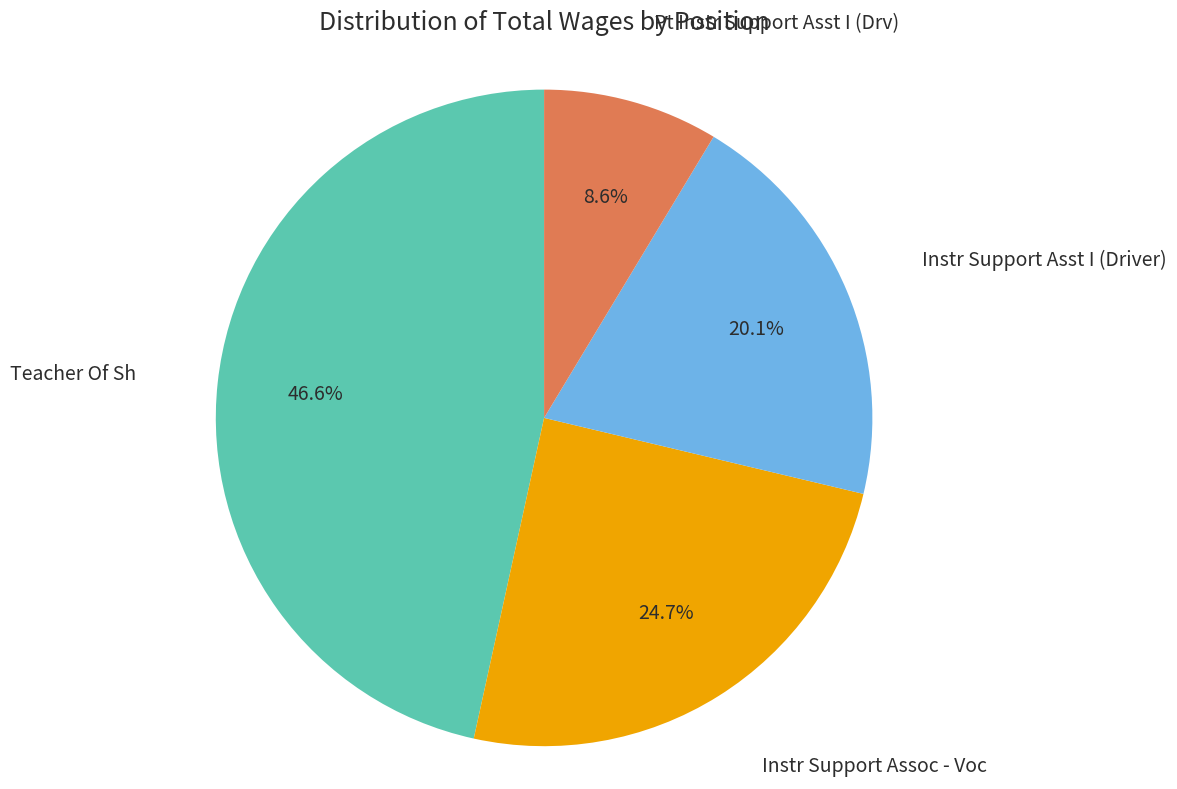

Is there any slice that represents more than half of the pie?

No